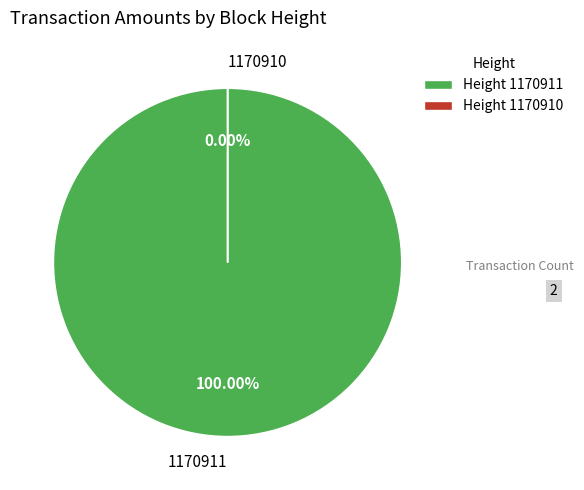

Which has a higher value, 1170911 or 1170910?

1170911